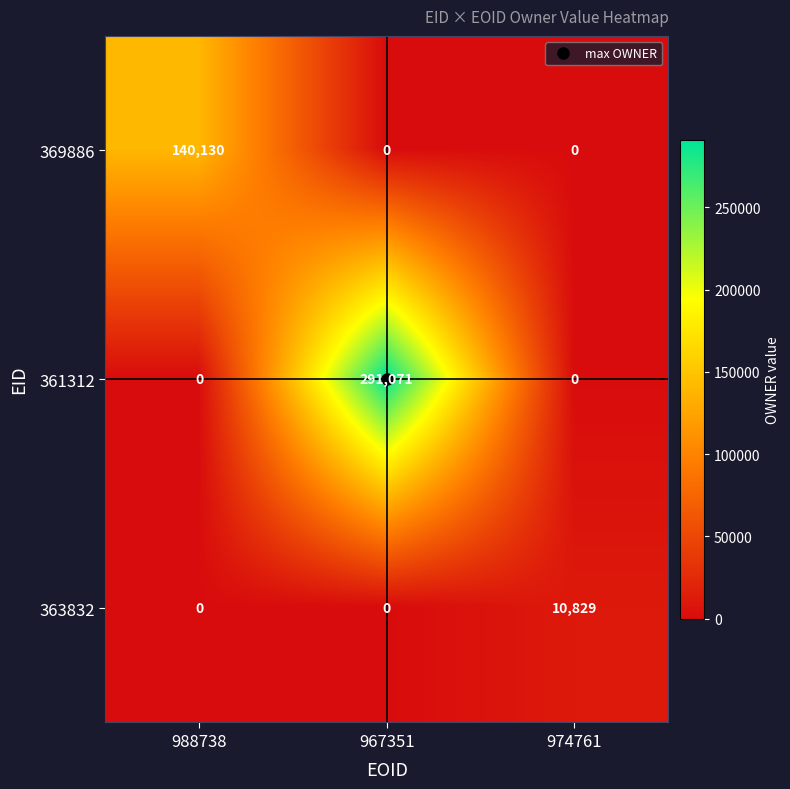

What is the sum of the 369886 values at 988738 and 967351?

140130